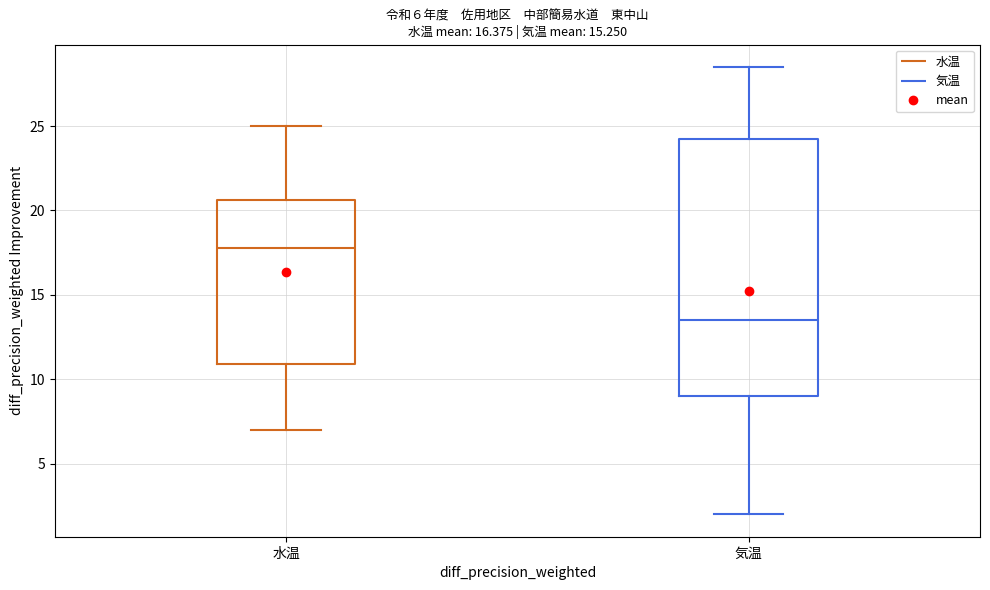

Which box's median line is the lowest?

気温